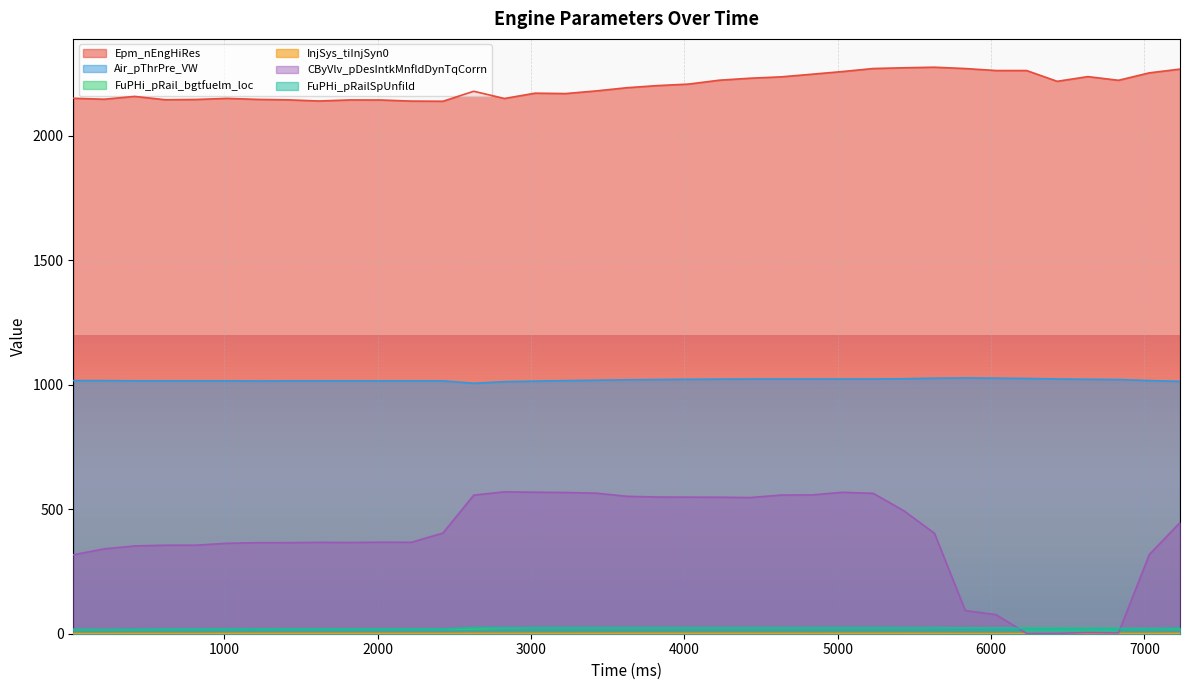

Reading left to right, list all the values displayed in this chart.

Epm_nEngHiRes: 2149.6	2145.8	2157.0	2143.6	2144.8	2149.1	2145.1	2143.2	2138.6	2142.9	2142.6	2138.2	2137.6	2177.6	2148.8	2170.0	2168.5	2179.1	2192.0	2200.5	2206.4	2222.0	2230.0	2235.6	2246.1	2256.9	2269.0	2272.0	2274.2	2268.9	2260.9	2260.9	2217.6	2236.5	2221.8	2251.6	2266.6
Air_pThrPre_VW: 1016.2	1016.2	1015.2	1015.2	1015.2	1015.2	1014.5	1015.1	1015.1	1015.2	1015.2	1015.2	1015.2	1005.5	1011.9	1014.1	1016.1	1017.6	1019.3	1020.5	1021.5	1022.0	1022.6	1022.6	1022.6	1022.6	1022.6	1023.6	1025.8	1026.7	1025.9	1024.7	1022.7	1021.5	1020.5	1016.2	1013.2
FuPHi_pRail_bgtfuelm_loc: 17.4	17.0	16.6	17.7	17.9	18.2	18.3	18.6	19.0	19.0	19.0	18.8	18.9	18.9	22.3	24.1	24.1	24.2	24.2	24.1	24.1	24.0	24.0	24.0	24.0	24.1	24.2	24.3	24.2	23.3	22.5	22.0	21.6	21.2	21.0	20.6	20.2
InjSys_tiInjSyn0: 0.7	0.7	0.8	0.8	0.7	1.0	0.9	1.0	0.9	1.0	1.0	1.0	0.9	1.1	1.1	1.1	1.0	1.1	1.3	1.2	1.3	1.3	1.2	1.1	1.1	1.1	1.1	1.1	1.0	0.6	0.6	0.6	0.6	0.6	0.6	0.7	1.1
CByVlv_pDesIntkMnfldDynTqCorrn: 317.0	340.5	352.3	355.4	355.4	363.0	365.5	365.5	366.9	366.3	367.3	367.0	404.1	556.4	569.7	568.0	567.1	564.3	551.6	548.8	548.3	548.0	546.6	556.7	557.3	567.8	563.6	493.4	403.3	92.9	76.6	1.2	1.6	4.5	3.3	318.1	446.2
FuPHi_pRailSpUnfild: 16.8	16.4	17.6	18.2	18.2	18.7	18.5	19.0	18.7	18.7	19.2	19.2	19.3	24.5	24.3	24.4	24.2	24.3	24.0	24.1	23.9	23.9	24.1	24.1	24.2	24.3	24.2	23.9	22.9	22.2	21.8	21.4	21.0	20.7	20.4	20.0	22.6